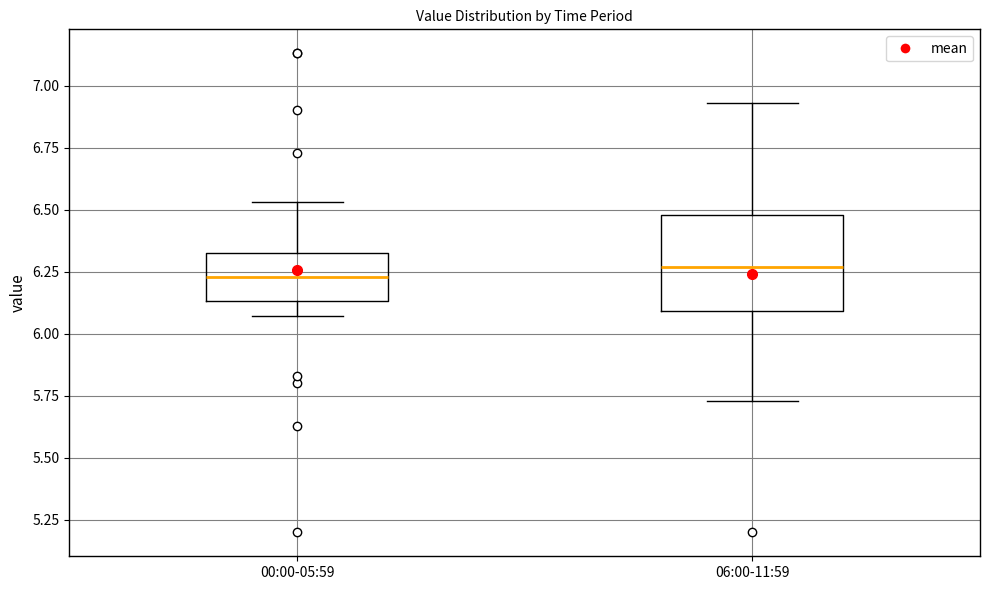

Where does the upper whisker of the box for 06:00-11:59 end on the y-axis? The values are not printed on the chart, so give them approximately, as read against the axis.

6.95